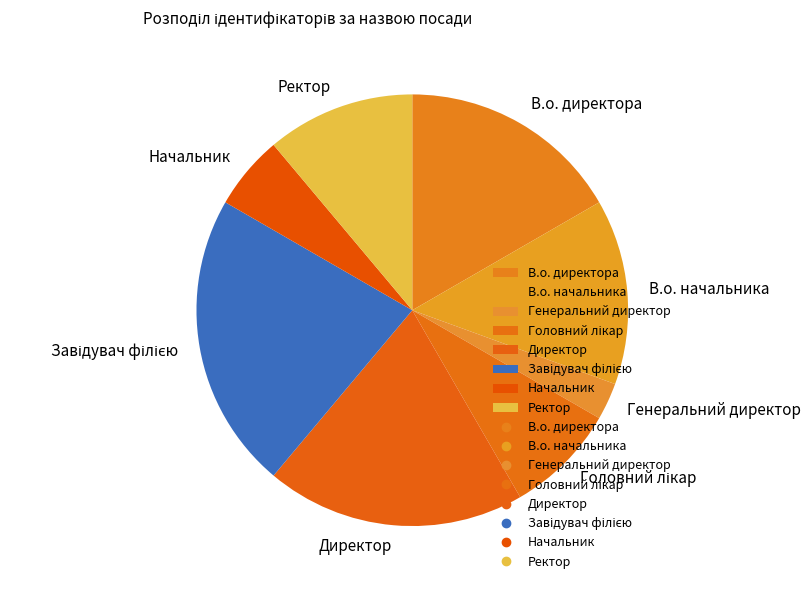

Which has a higher value, В.о. директора or Генеральний директор?

В.о. директора